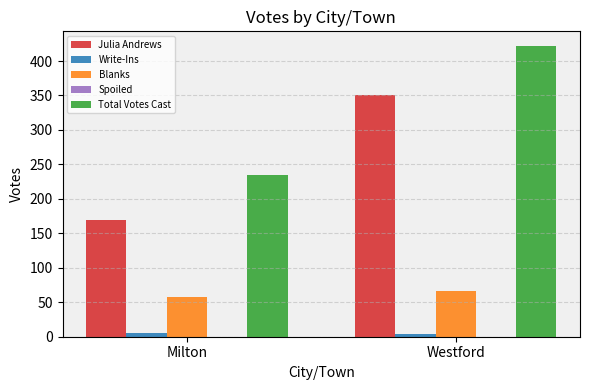

Between Milton and Westford, which series saw the biggest shift?

Total Votes Cast